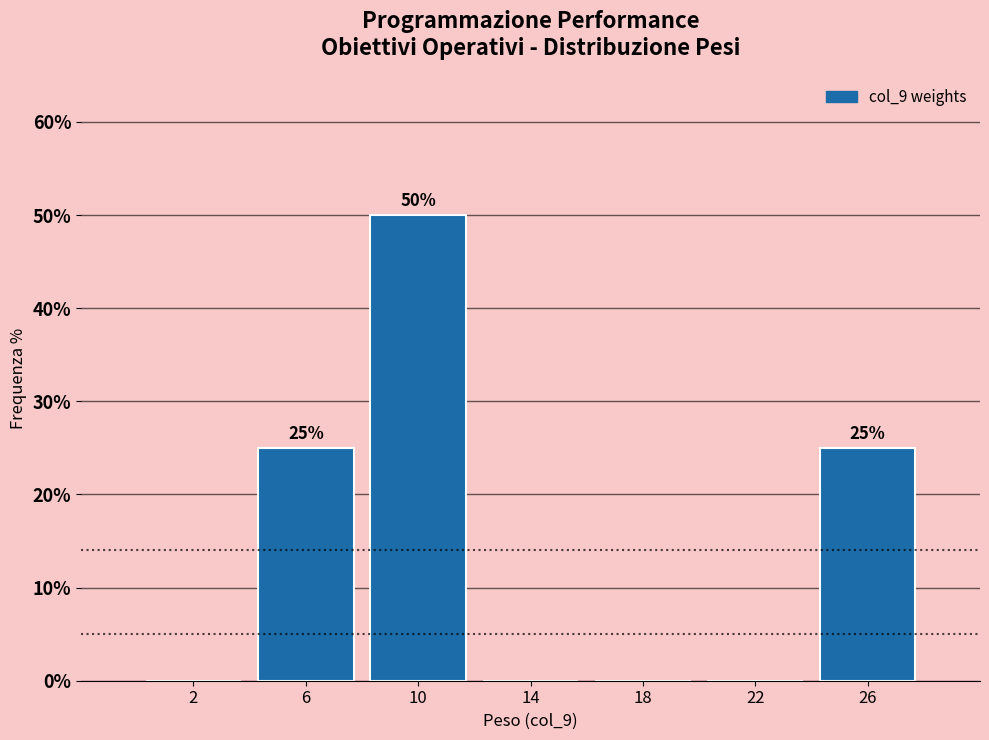

Which range on the x-axis has the tallest bar?

8 to 12